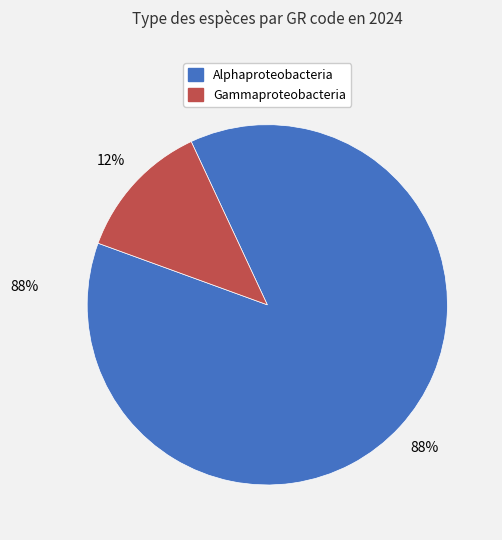

To the nearest percent, what is the average slice percentage?

50%